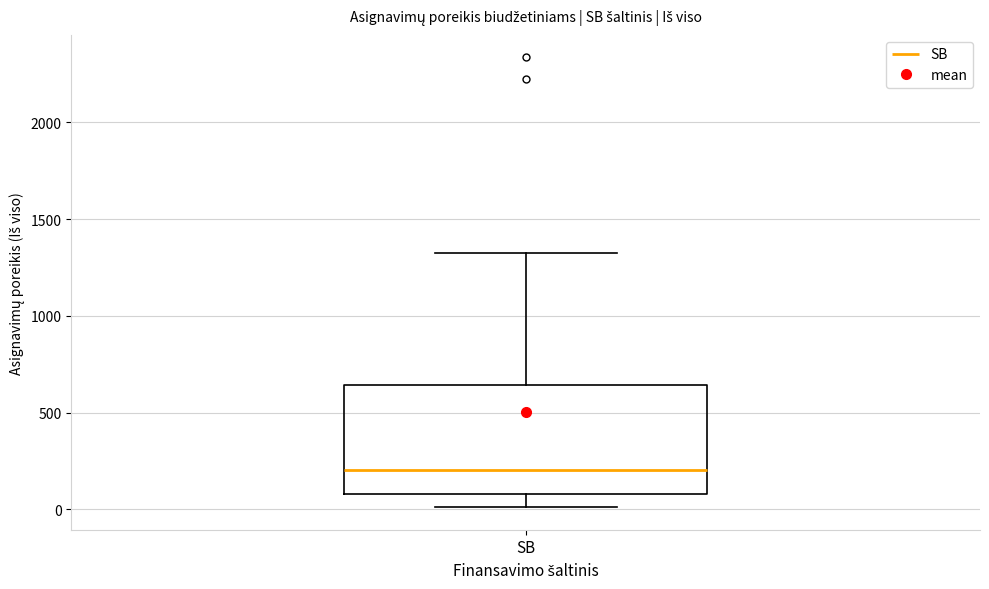

Where is the lower edge of the box for SB on the y-axis? The values are not printed on the chart, so give them approximately, as read against the axis.

100